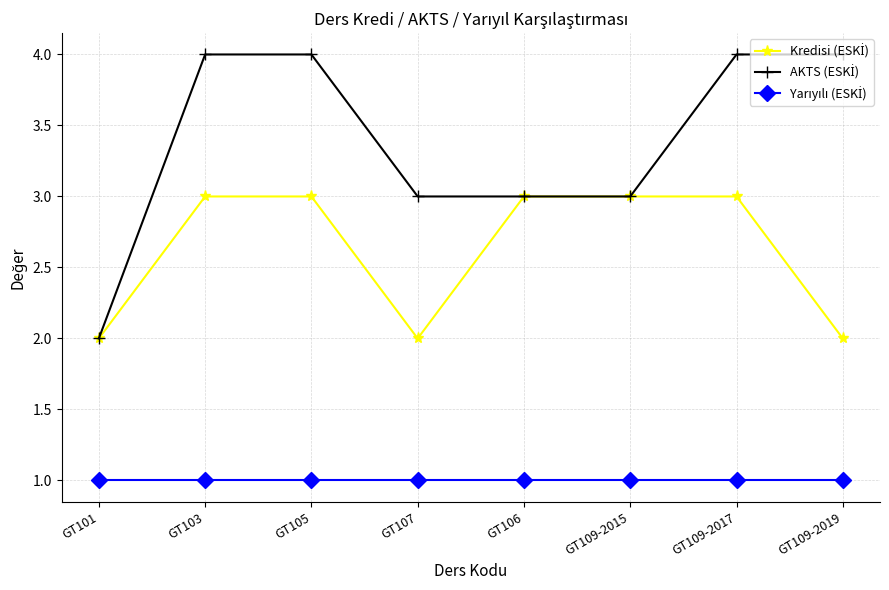

What position from the left is GT106?

5